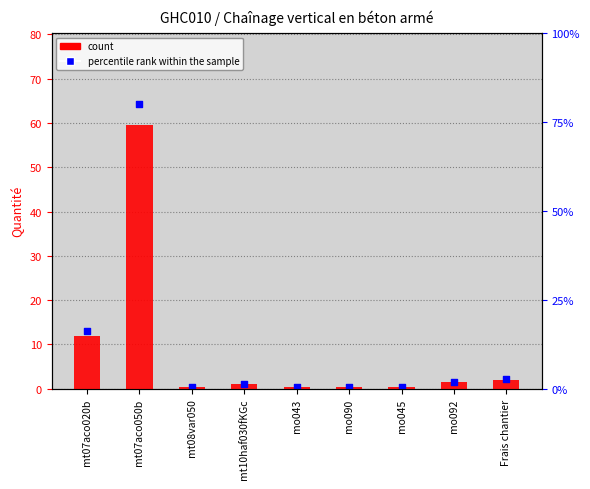

What is the ratio of the value at mo090 to the value at mt10haf030fKGc?

0.3